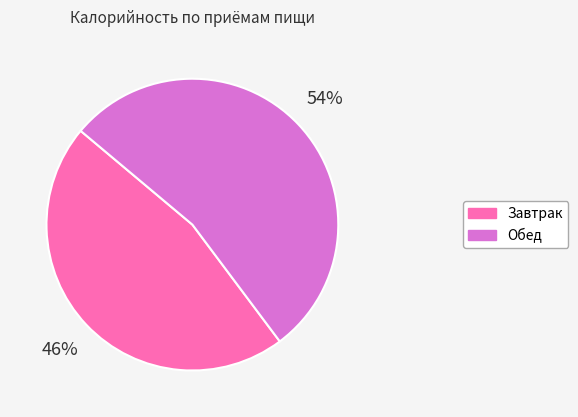

What percentage is the Обед slice, to the nearest percent?

54%